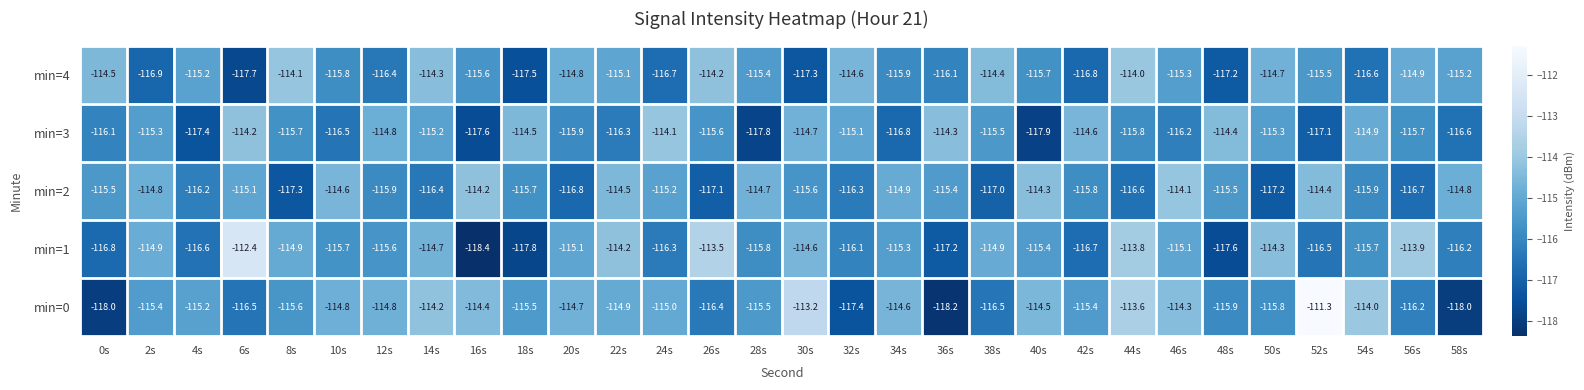

Rank the series at 46s from highest to lowest value.

min=2, min=0, min=1, min=4, min=3